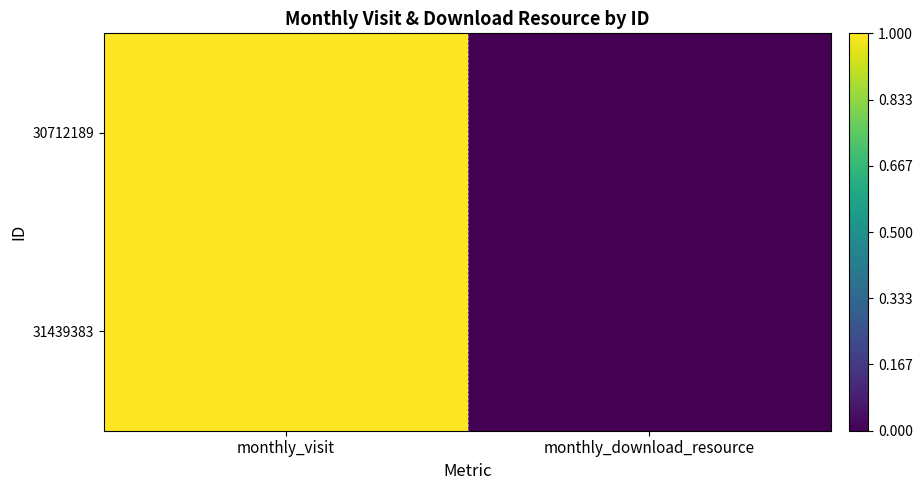

Count the number of categories in the chart.

2